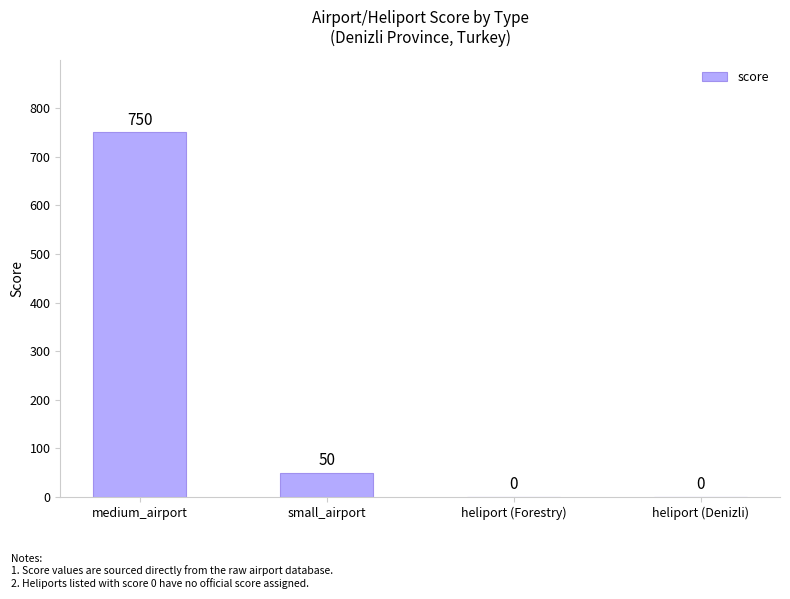

Where does the data first go above 50?

medium_airport